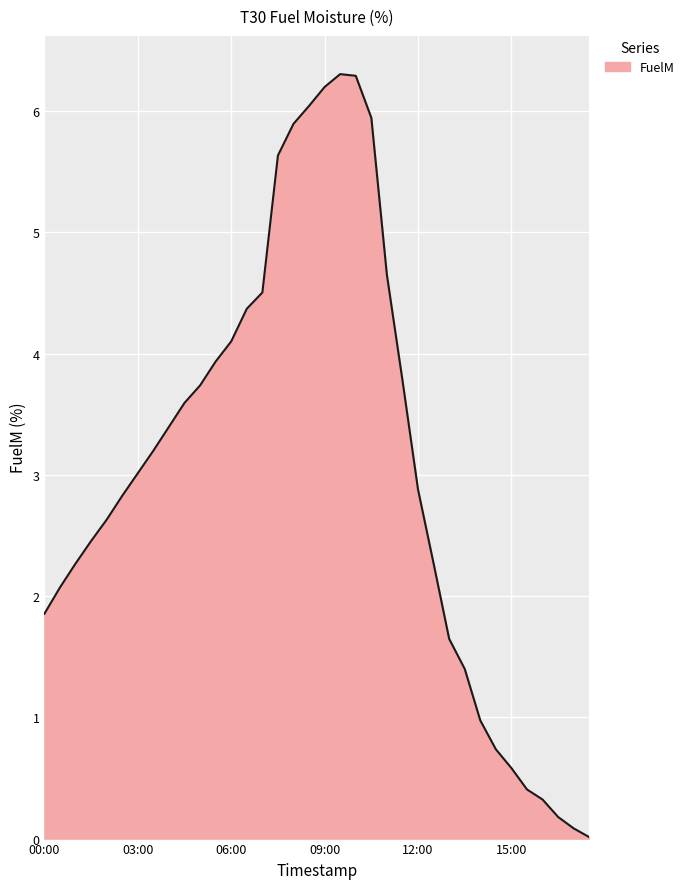

What is the average value?

3.1